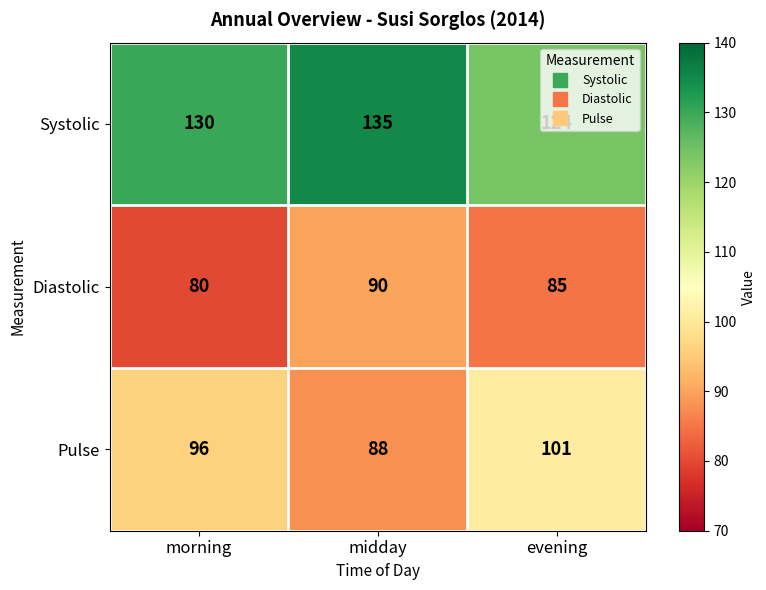

What is the total value across all series at morning?

306